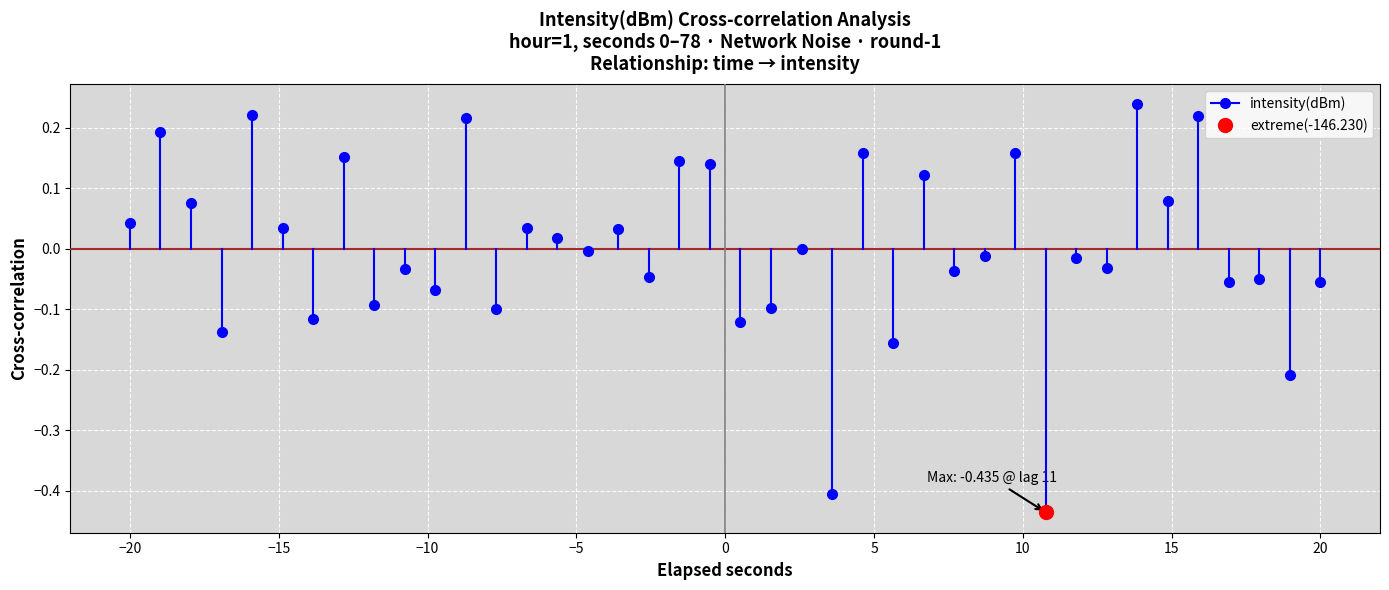

How many lines are shown in the chart?

1